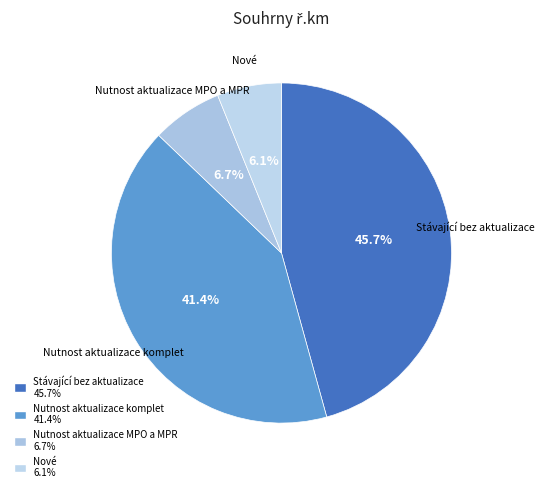

What is the ratio of the value at Nutnost aktualizace komplet to the value at Stávající bez aktualizace?

0.9